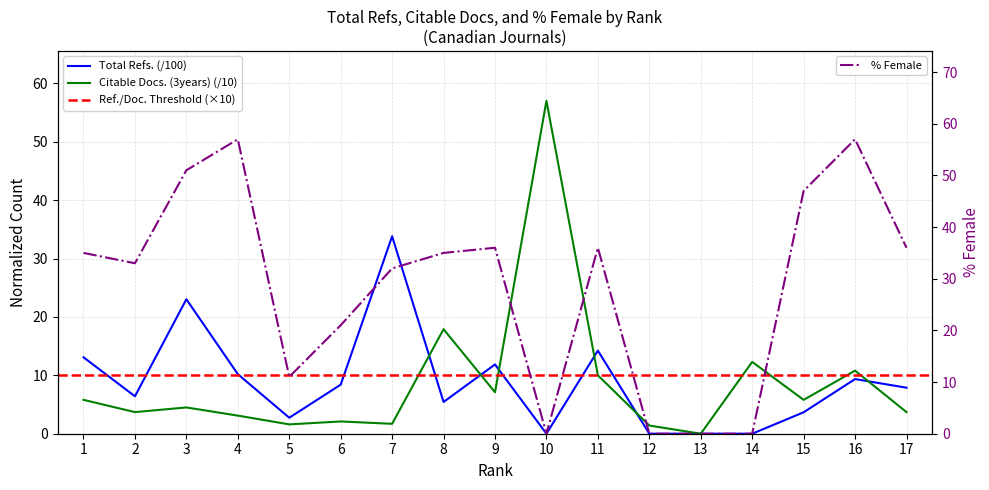

How many data points in %Female are above 35?

7